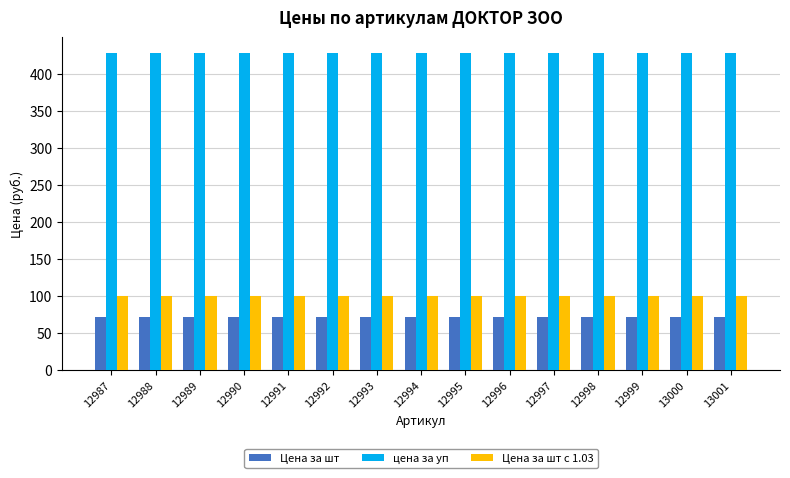

The Цена за шт с 1.03 series shows 139.6 at 12997. True or false?

False